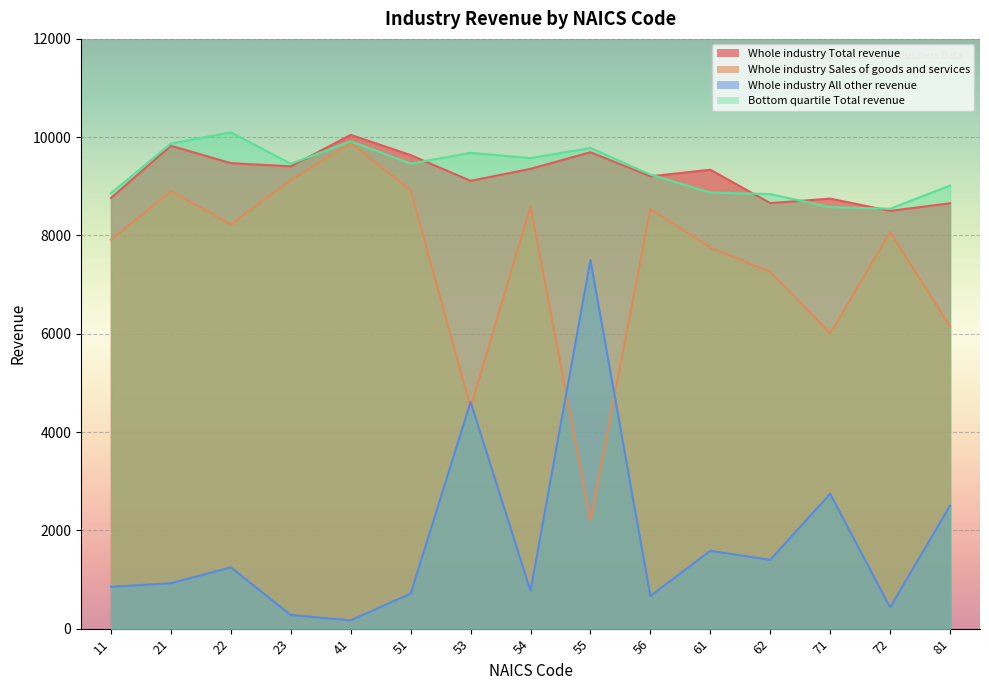

Which label corresponds to the smallest value in the chart?

41